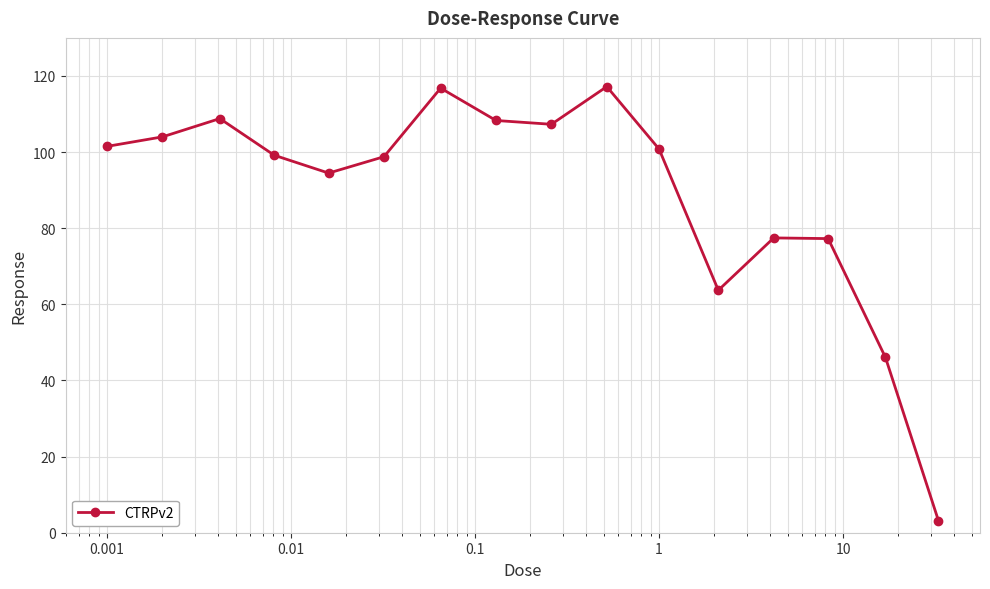

What is the difference between the maximum and minimum values?

114.0